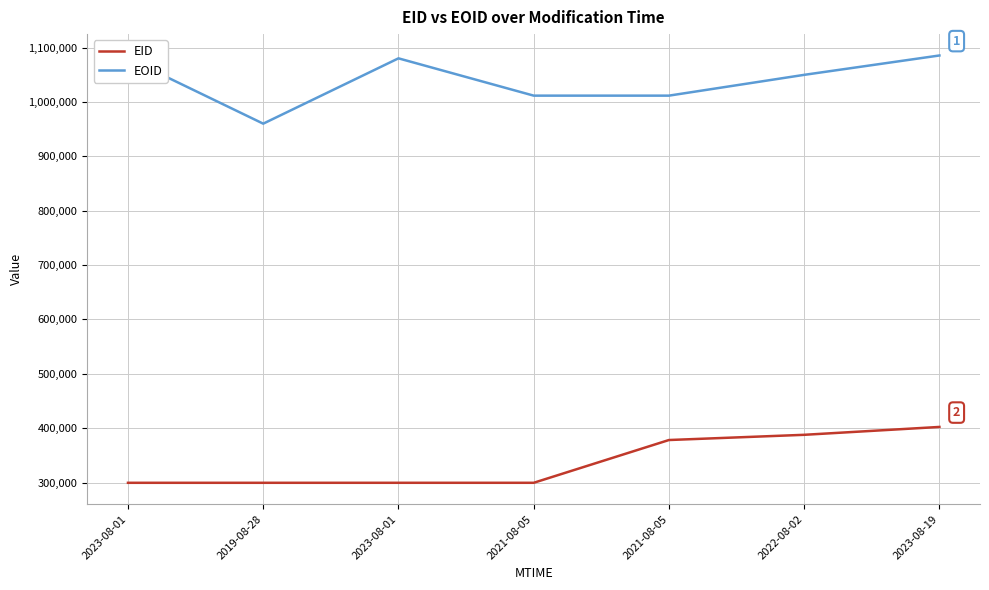

Which category has the lowest value across all series?

2023-08-01